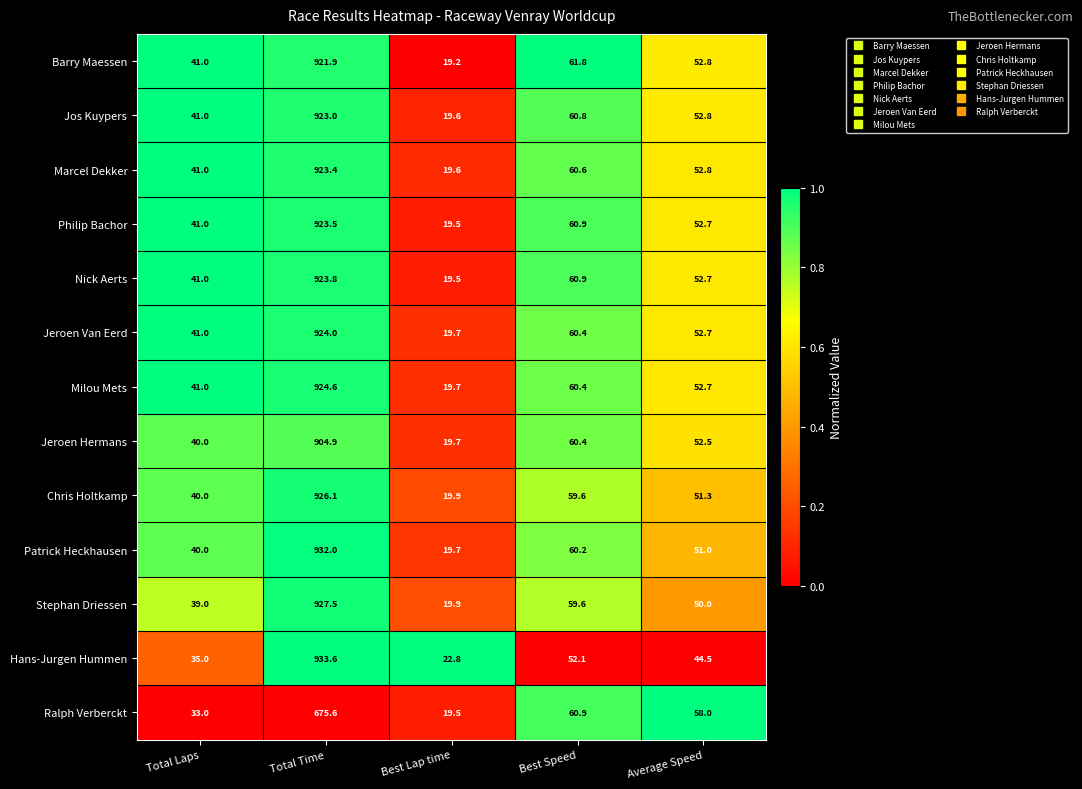

Which series has the largest total across all categories?

Patrick Heckhausen